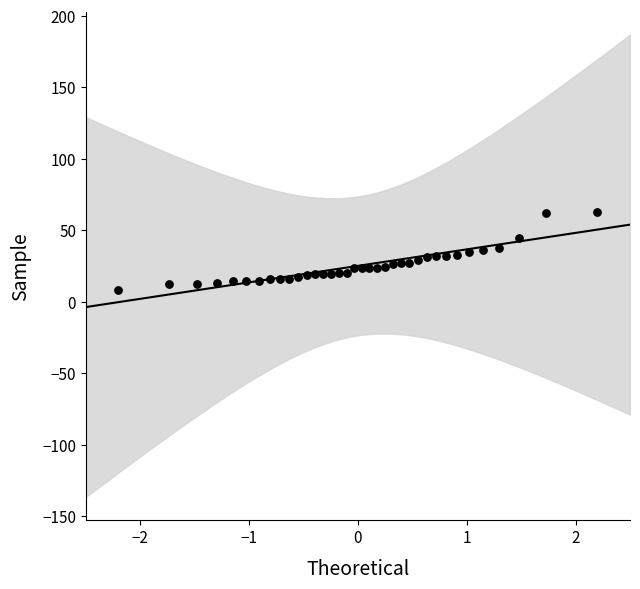

What is the range of Y values (max minus min)?

54.9